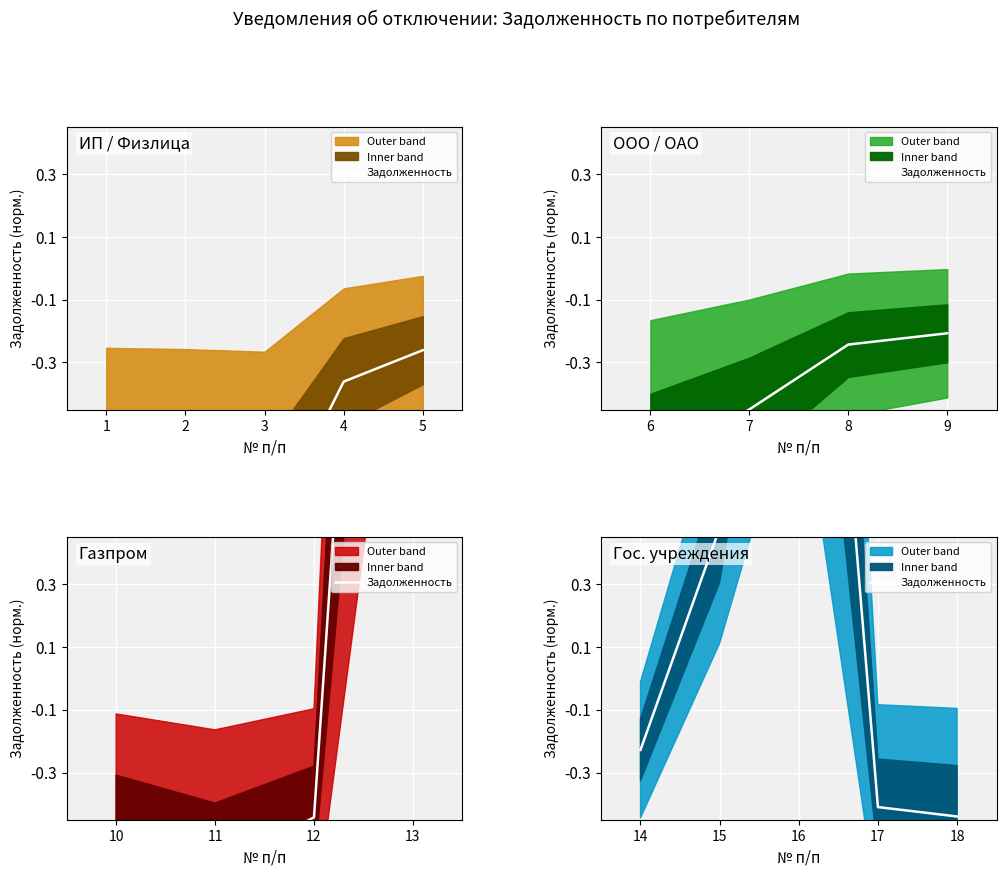

Where is the data nearest to the value 1?

15